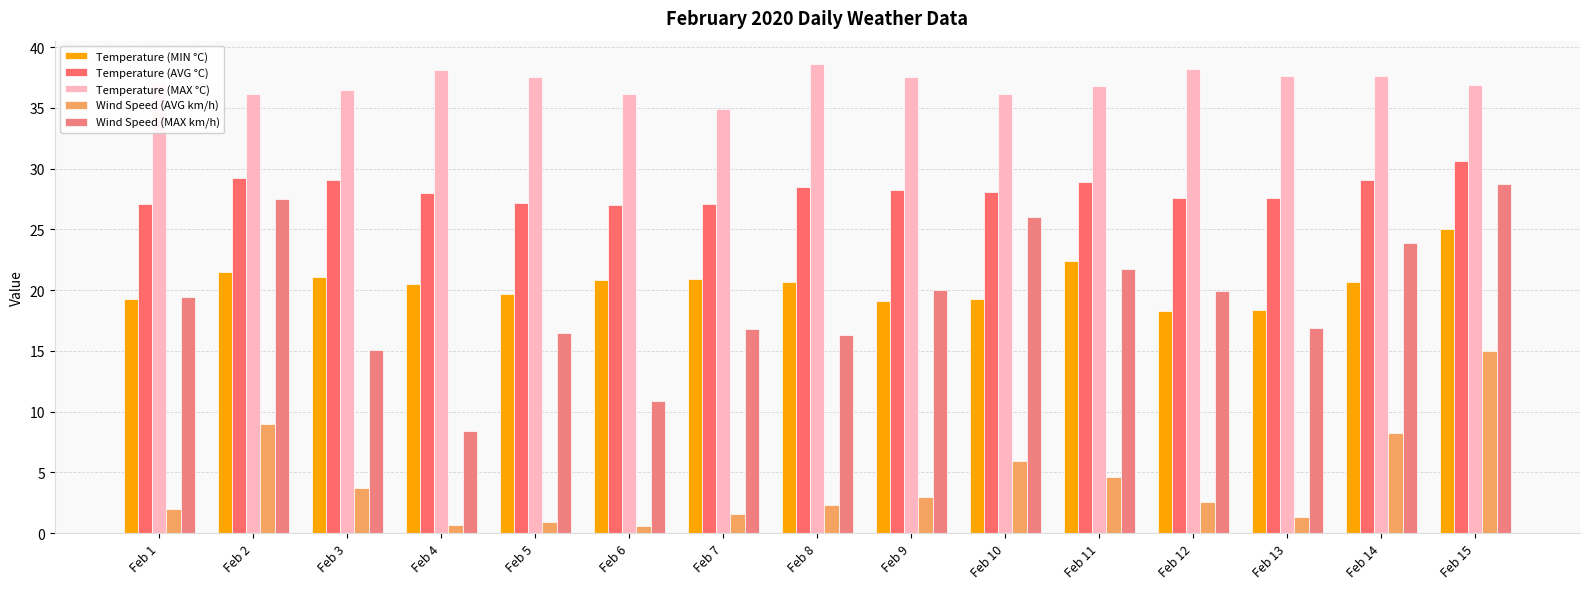

The Temperature (MIN °C) series shows 9.3 at Feb 6. True or false?

False